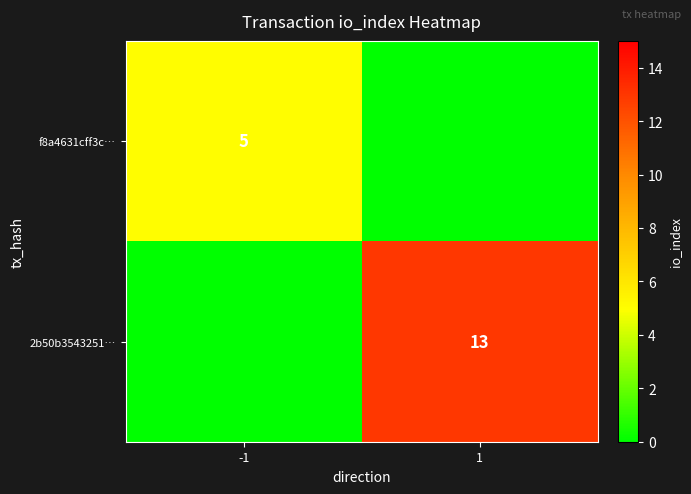

At how many categories does at least one series exceed 7?

1